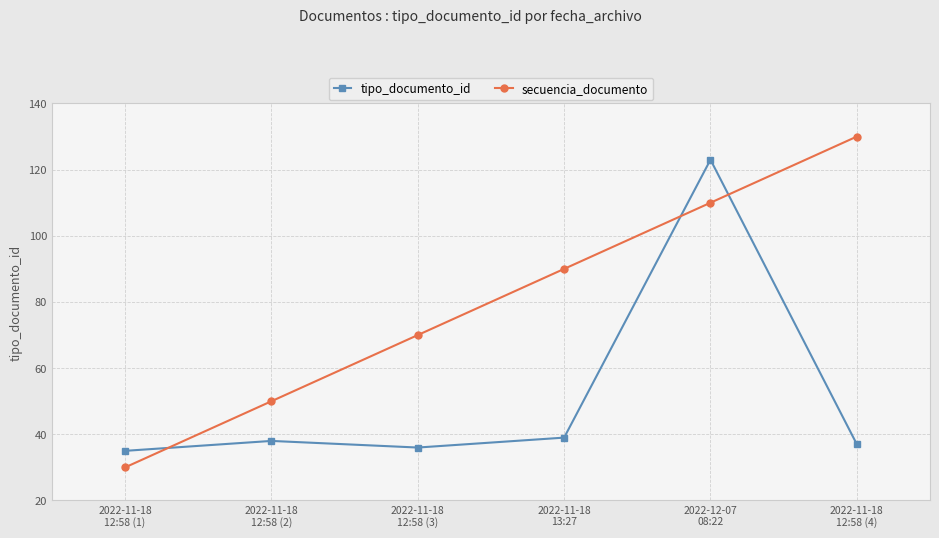

After their last crossing, which series has the higher values: secuencia_documento or tipo_documento_id?

secuencia_documento